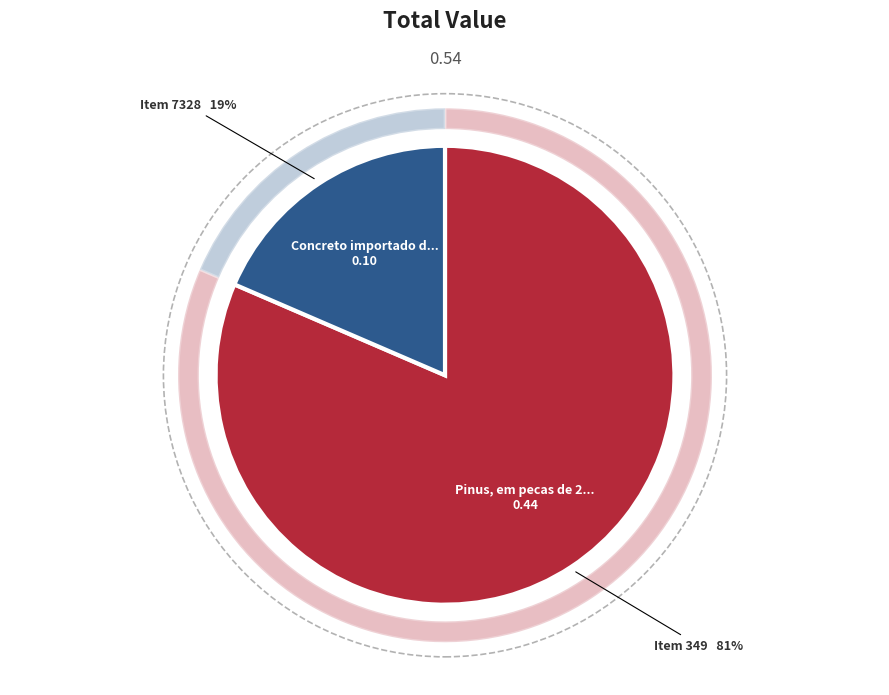

Is 349 the majority of the pie?

Yes